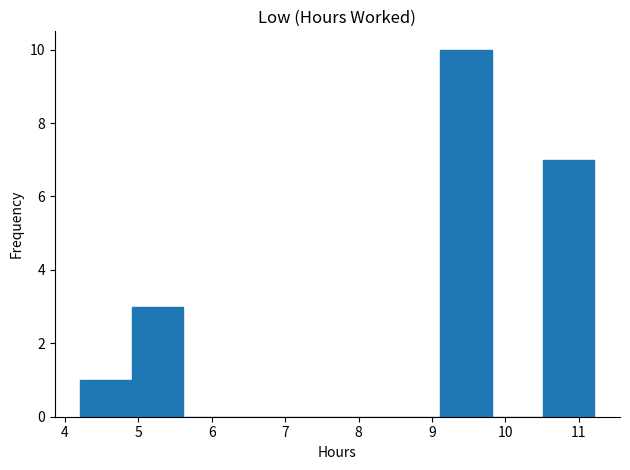

Which range on the x-axis has the tallest bar?

9.11 to 9.81